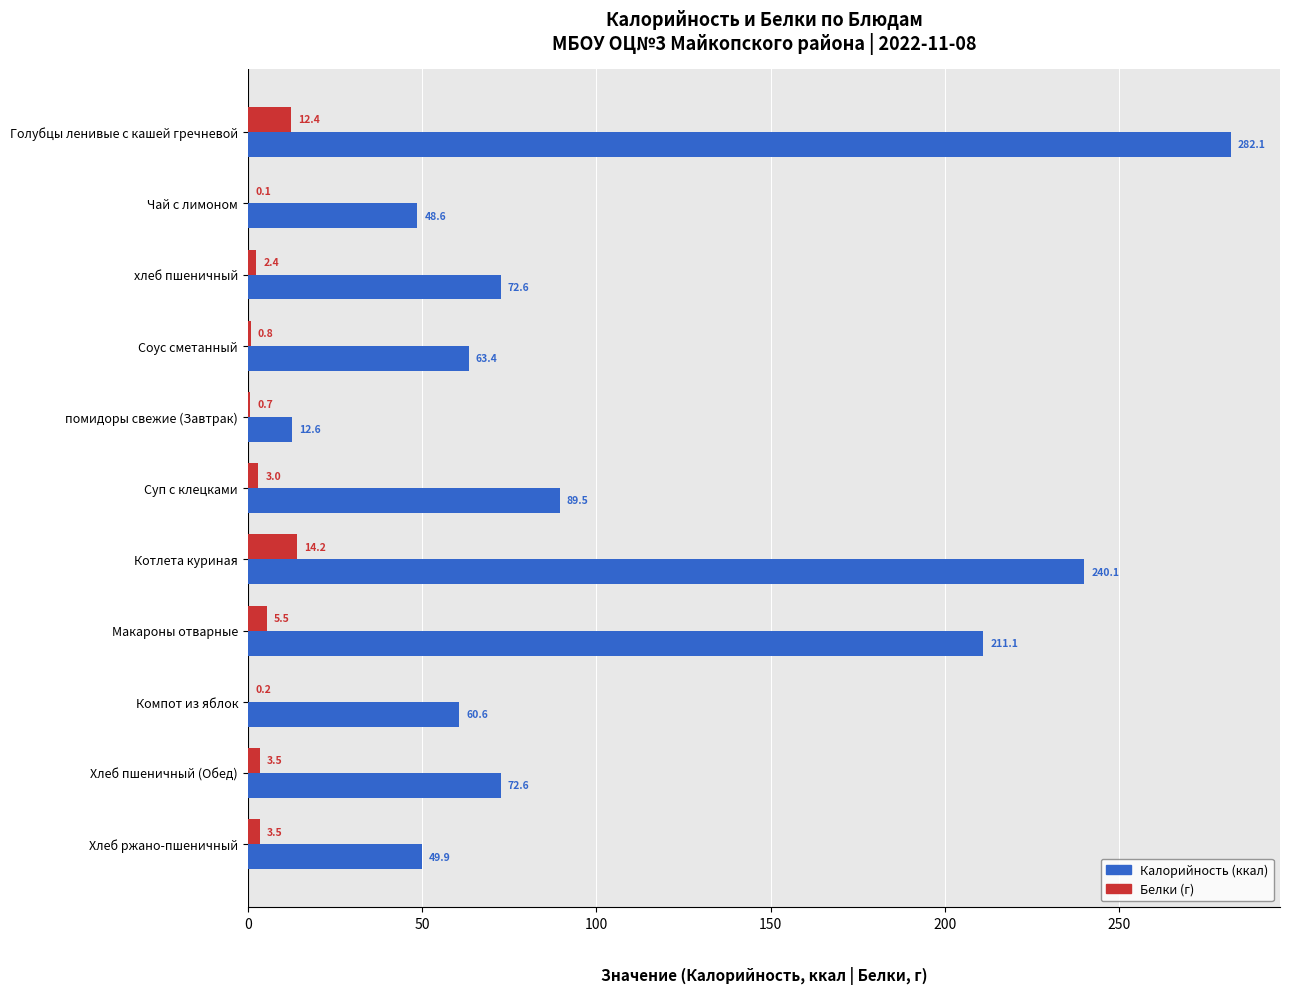

Which label corresponds to the largest value in the chart?

Голубцы ленивые с кашей гречневой